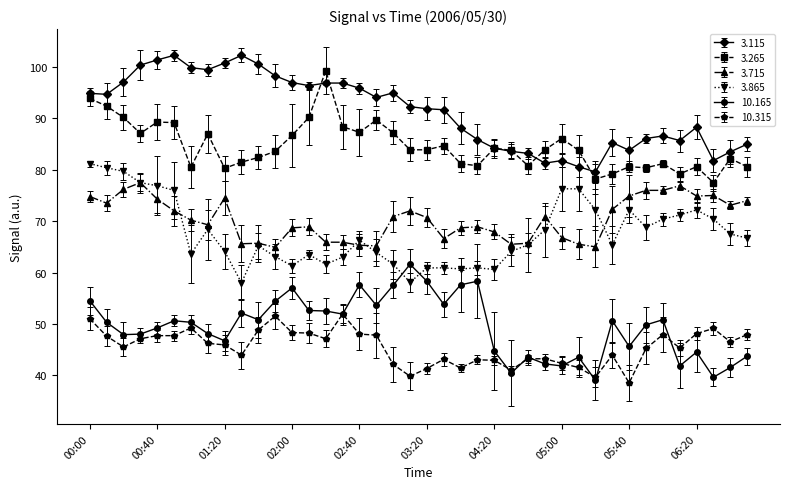

Which series has the largest total across all categories?

3.115